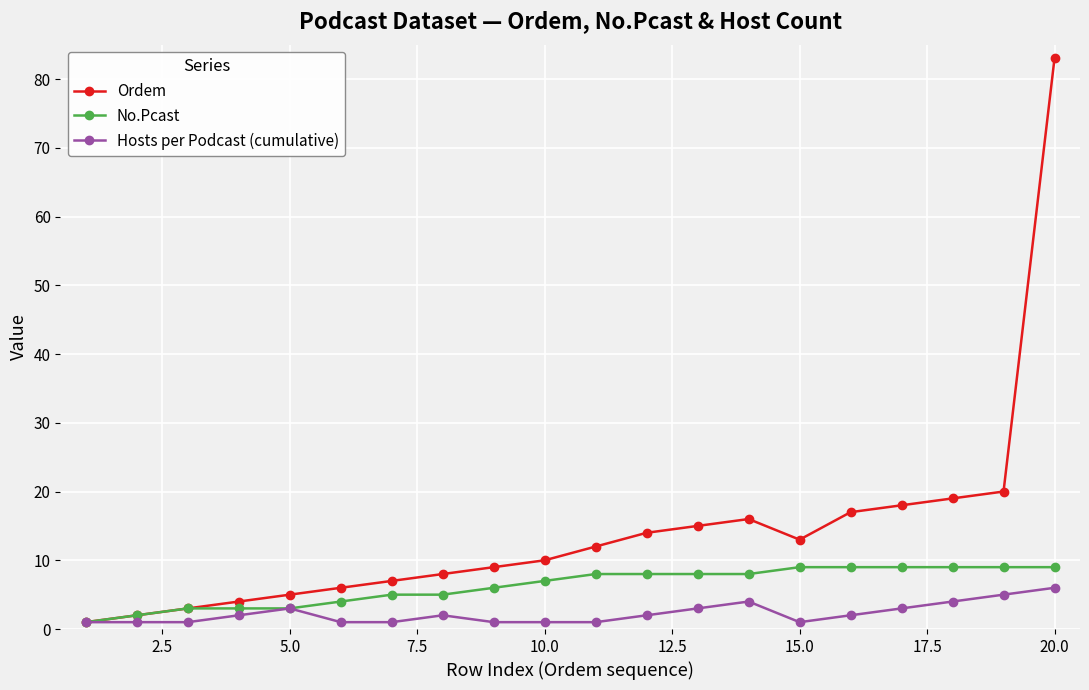

What is the highest value of the Ordem series?

83